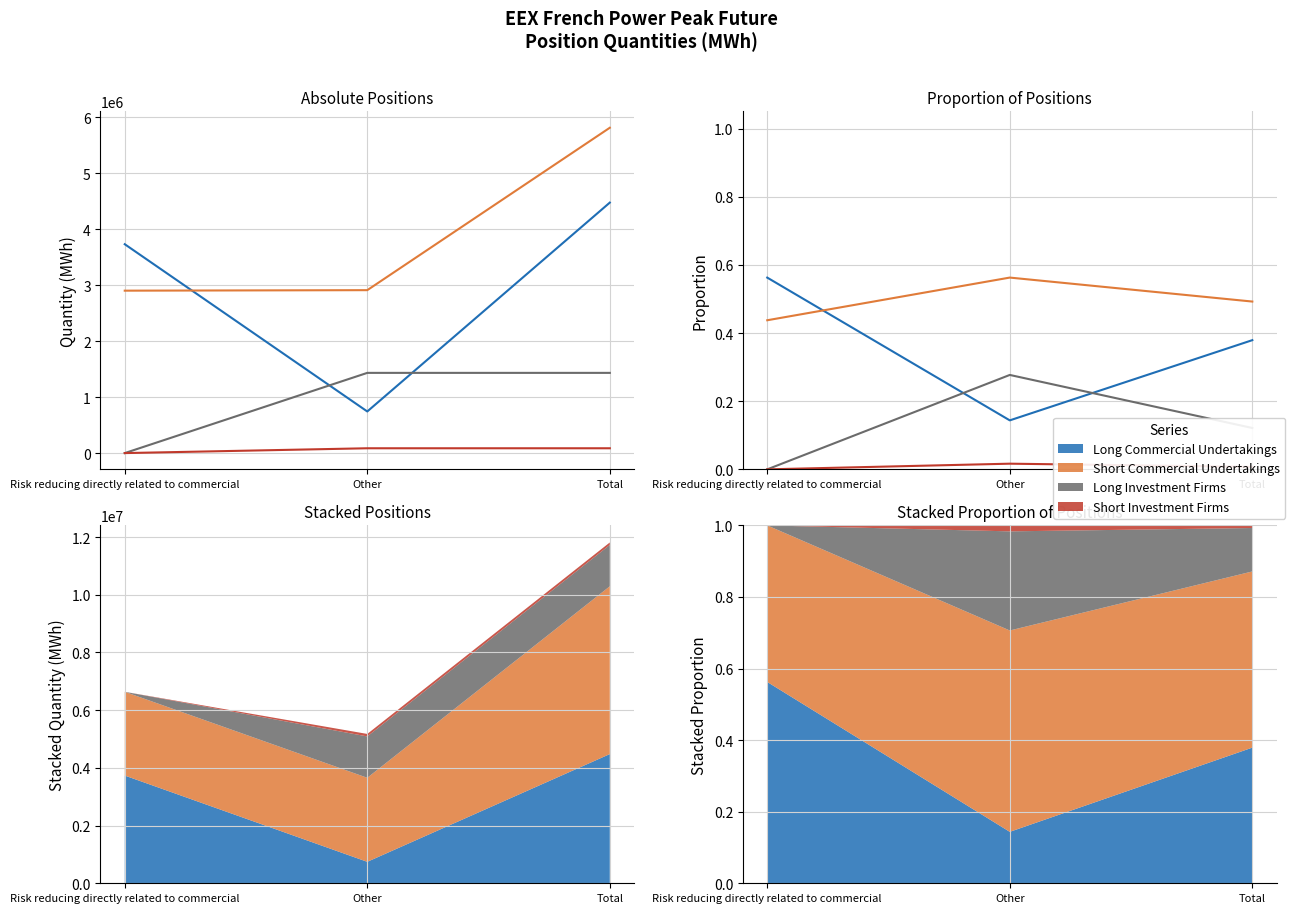

What is the difference between the maximum and second lowest values in the Long Commercial Undertakings series?

0.2